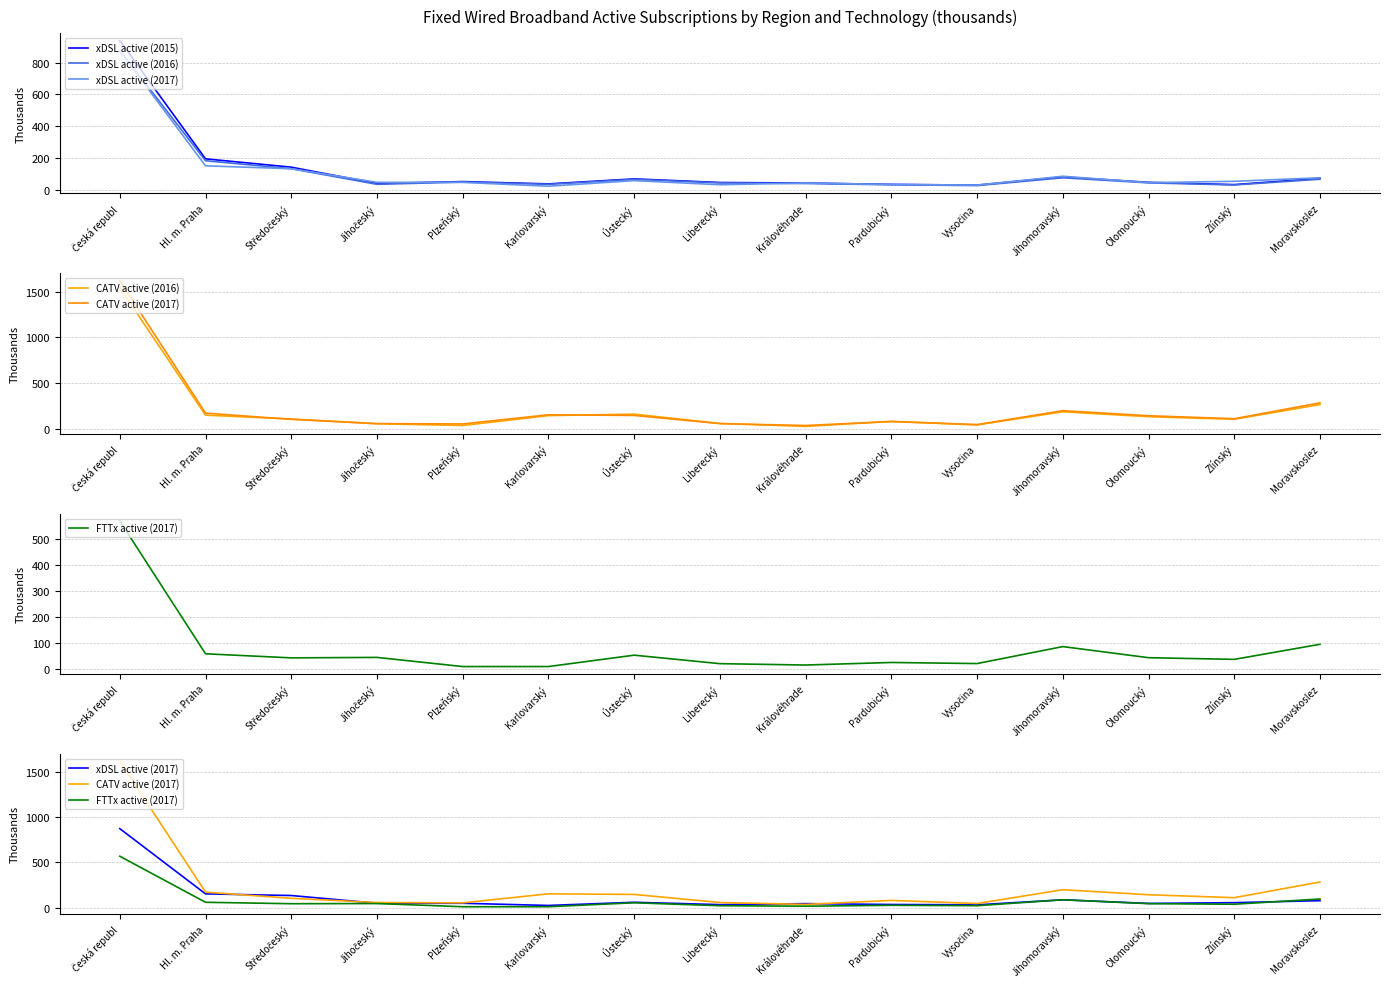

What is the average value of the CATV active (2017) series?

216.9